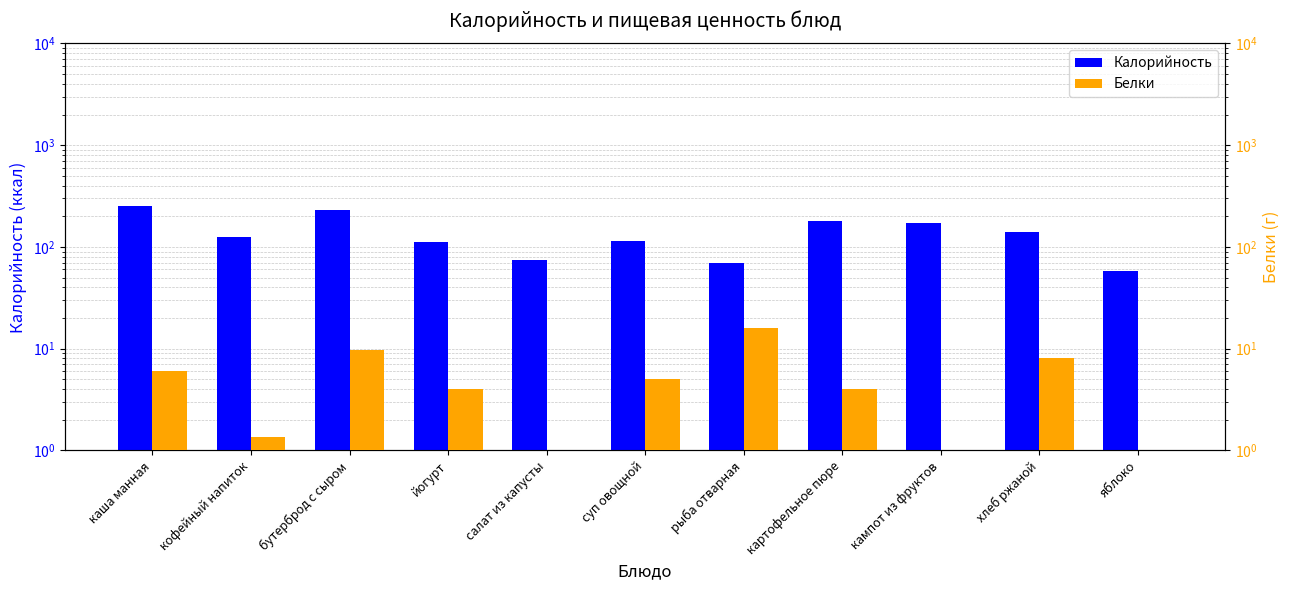

List the series in order of their overall mean, lowest first.

Белки, Калорийность